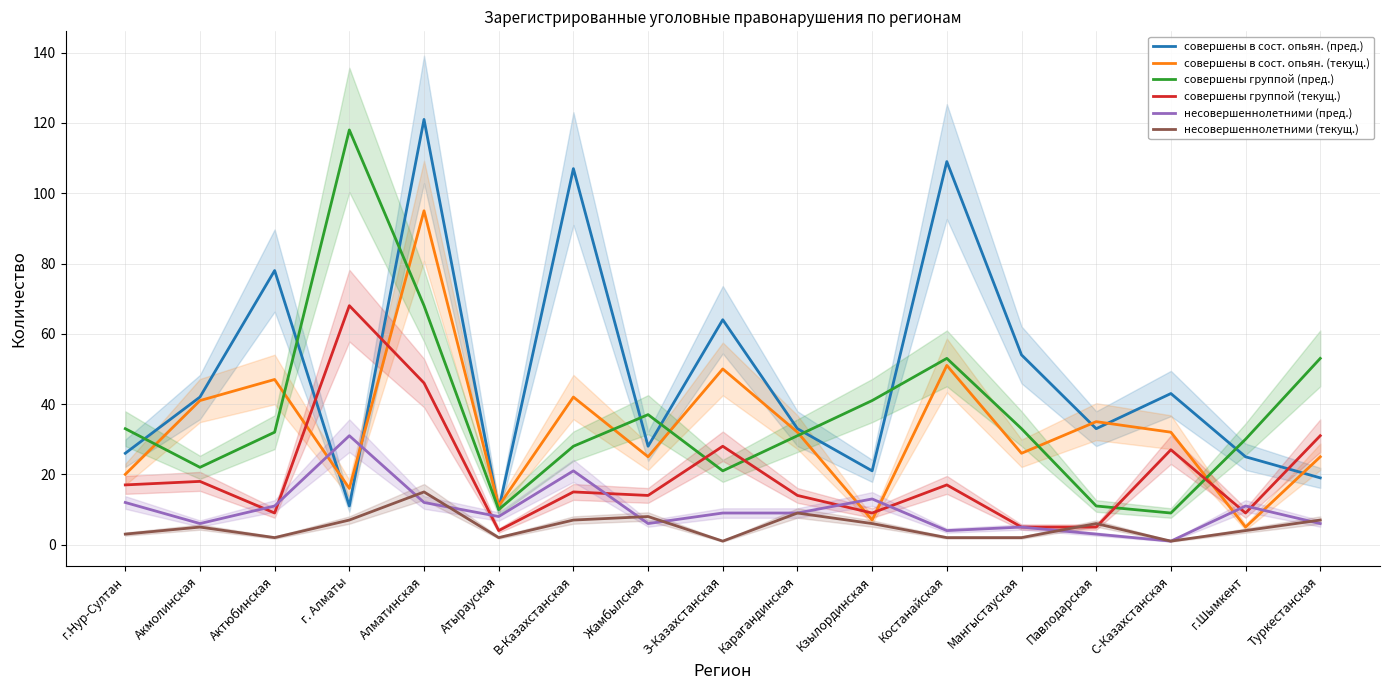

How many categories are shown in the chart?

17